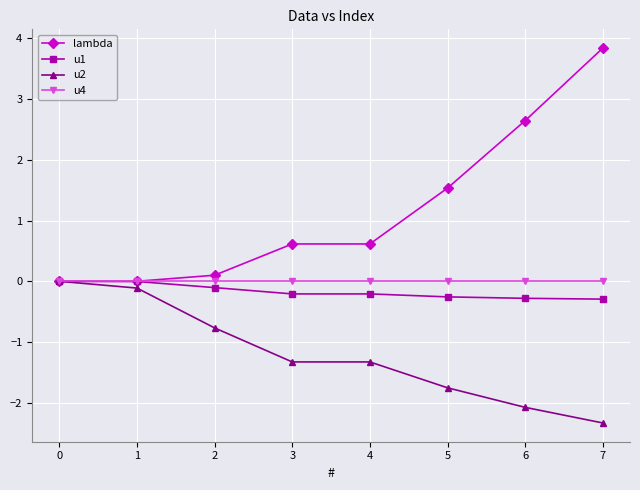

At how many categories does at least one series exceed 1?

3